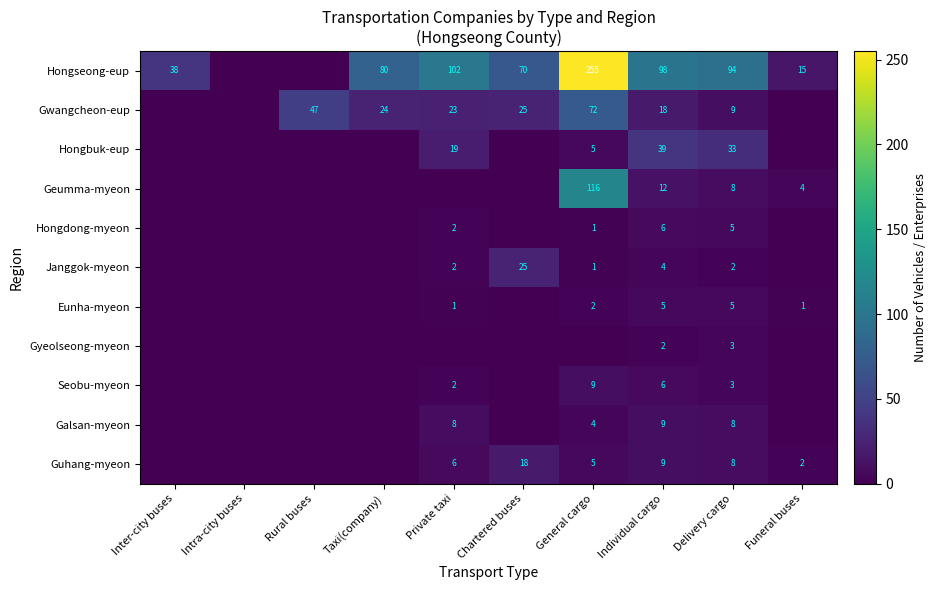

At how many categories does at least one series exceed 65?

6